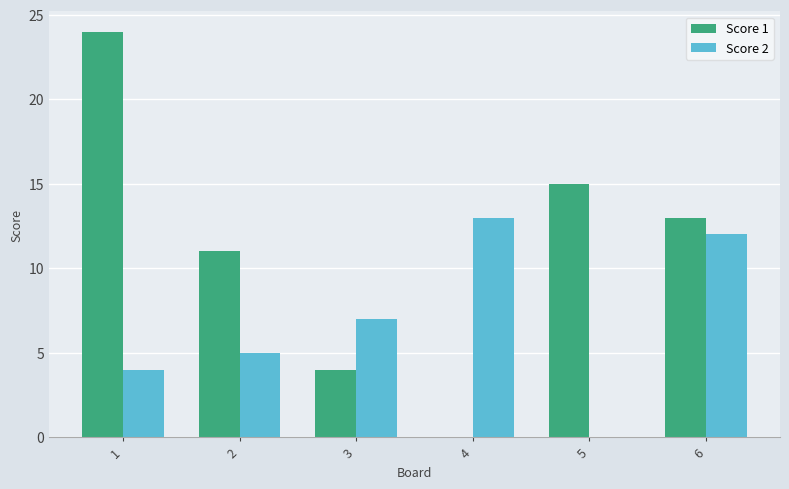

True or false: Score 1 has a value of 14 at 2.

False